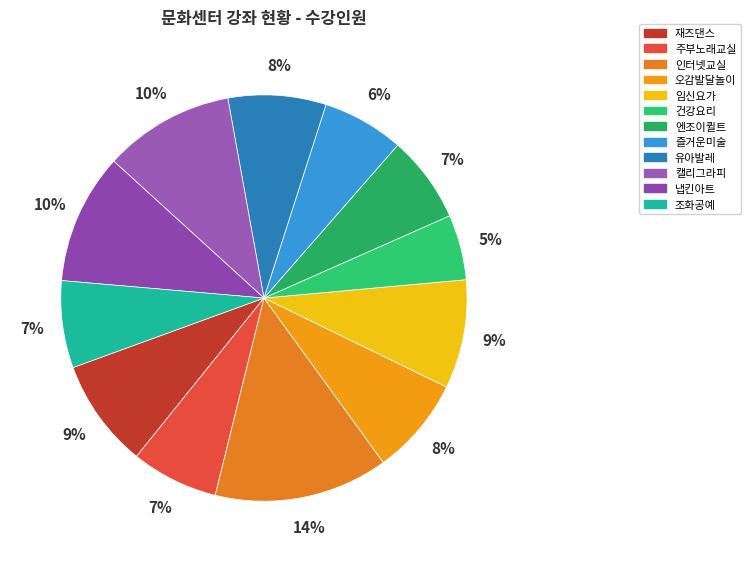

What percentage is the 유아발레 slice, to the nearest percent?

8%